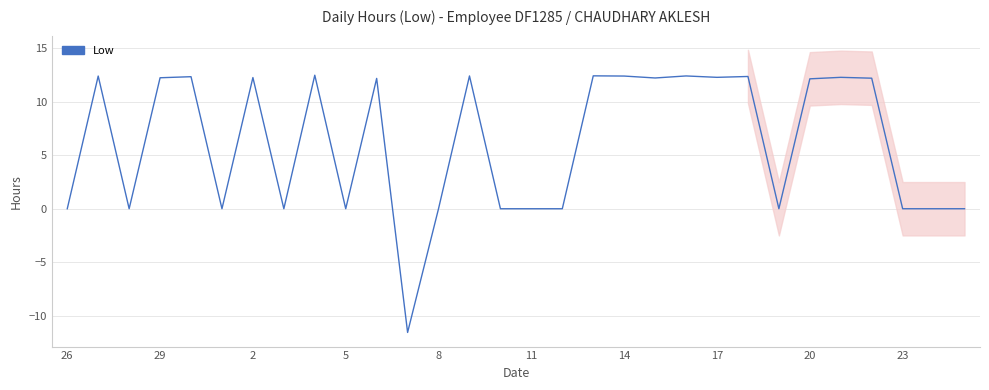

Reading left to right, transcribe all the data shown in this chart.

0.0	12.4	0.0	12.3	12.4	0.0	12.3	0.0	12.5	0.0	12.2	-11.6	0.0	12.4	0.0	0.0	0.0	12.4	12.4	12.2	12.4	12.3	12.4	0.0	12.2	12.3	12.2	0.0	0.0	0.0